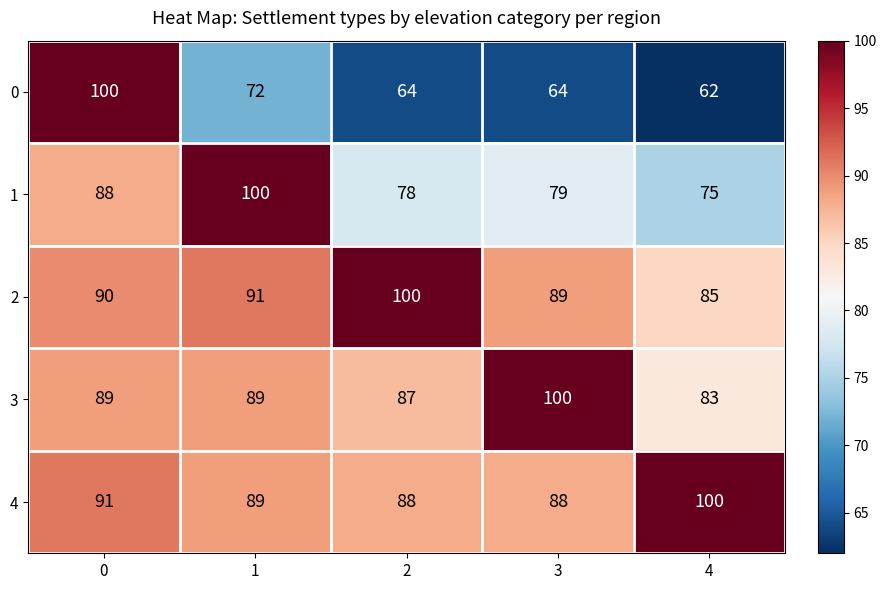

The 0 series shows 43 at 3. True or false?

False